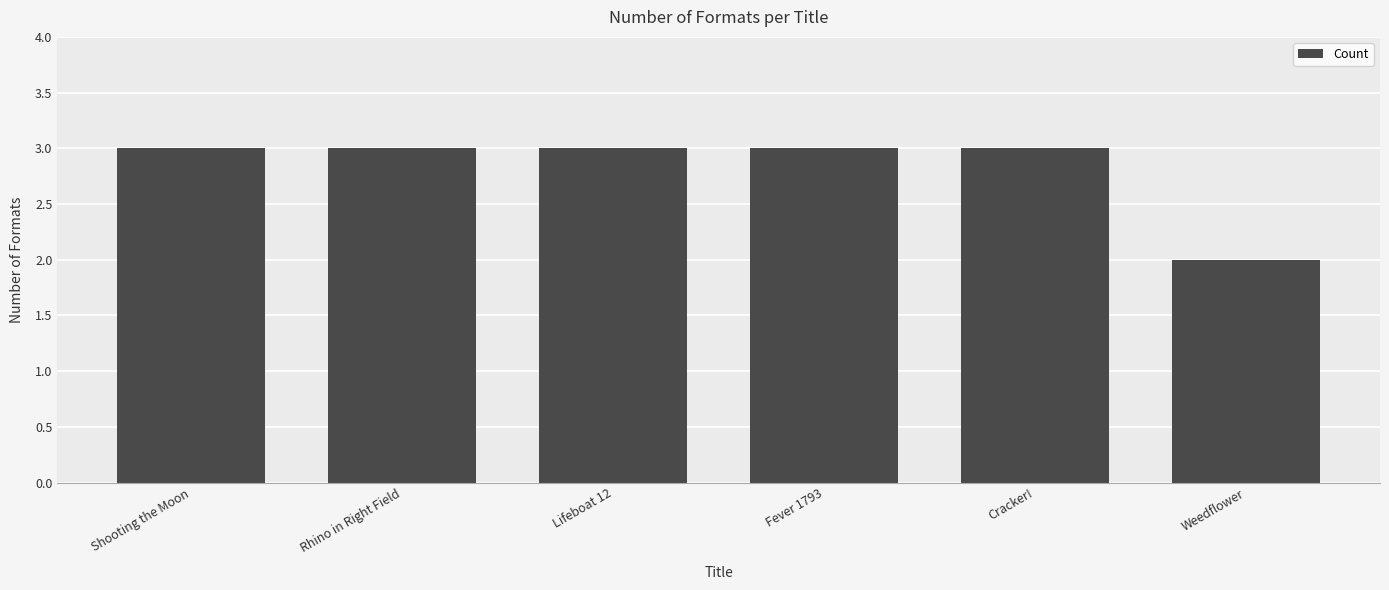

Is it true that the value at Rhino in Right Field is 3?

True